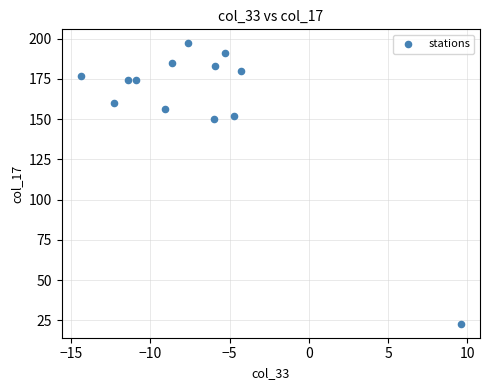

What Y value in the scatter plot is closest to 110?

150